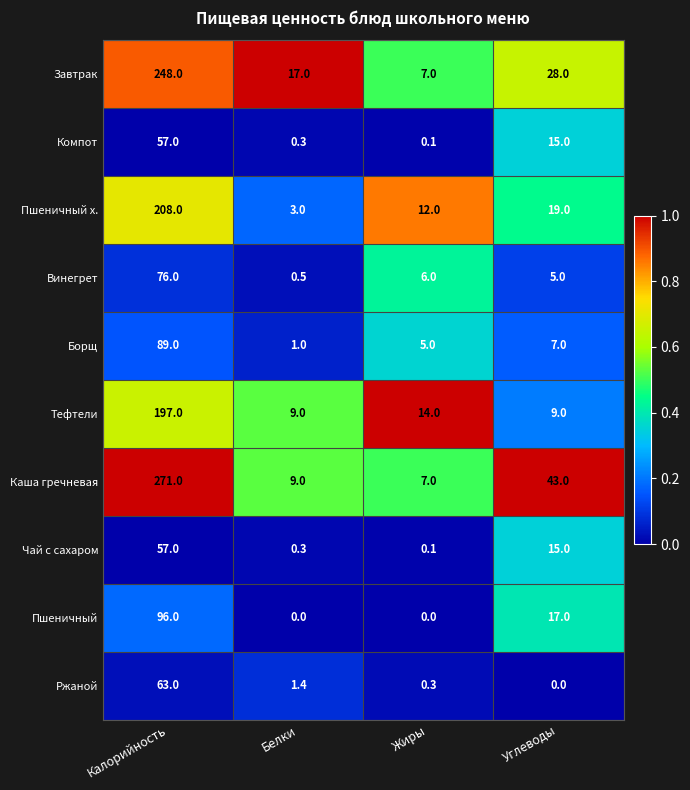

At which category is the sum across all series the highest?

Калорийность